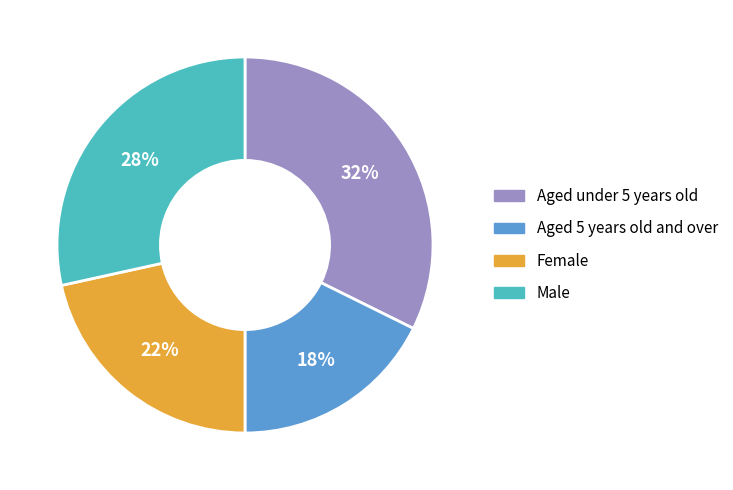

Between Male and Aged 5 years old and over, which is larger?

Male